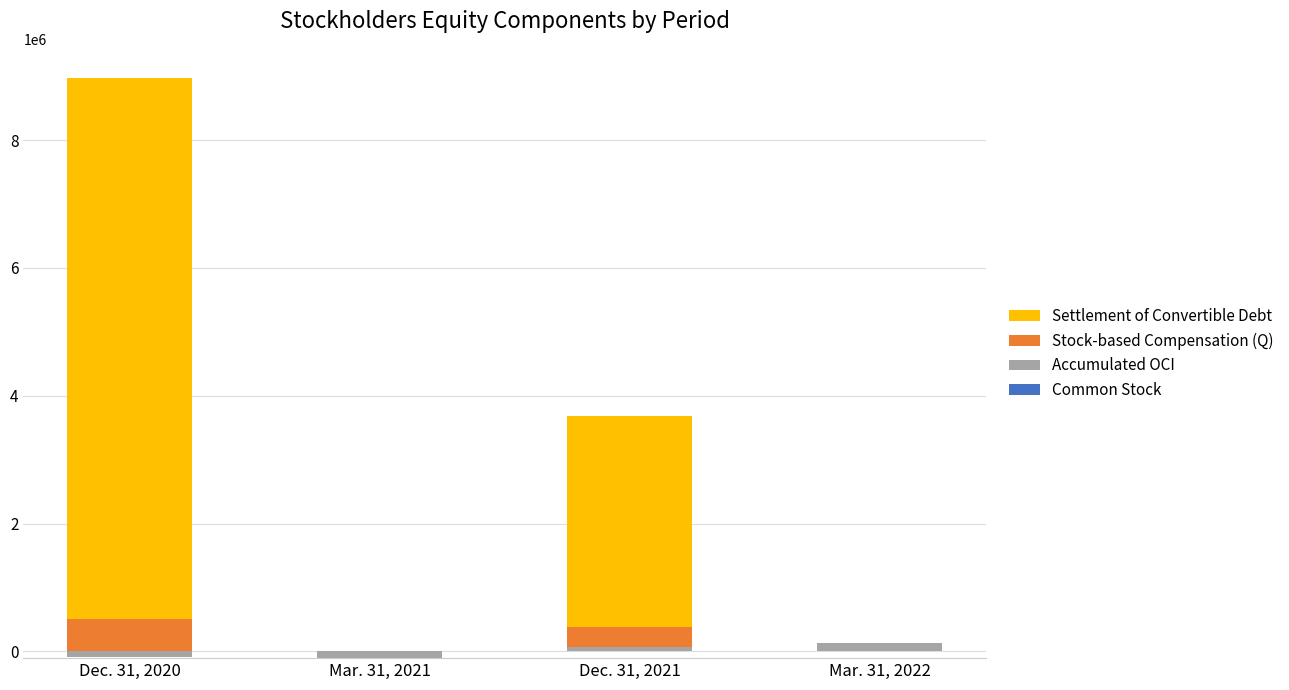

Between Dec. 31, 2020 and Mar. 31, 2022, which series saw the biggest shift?

Settlement of Convertible Debt